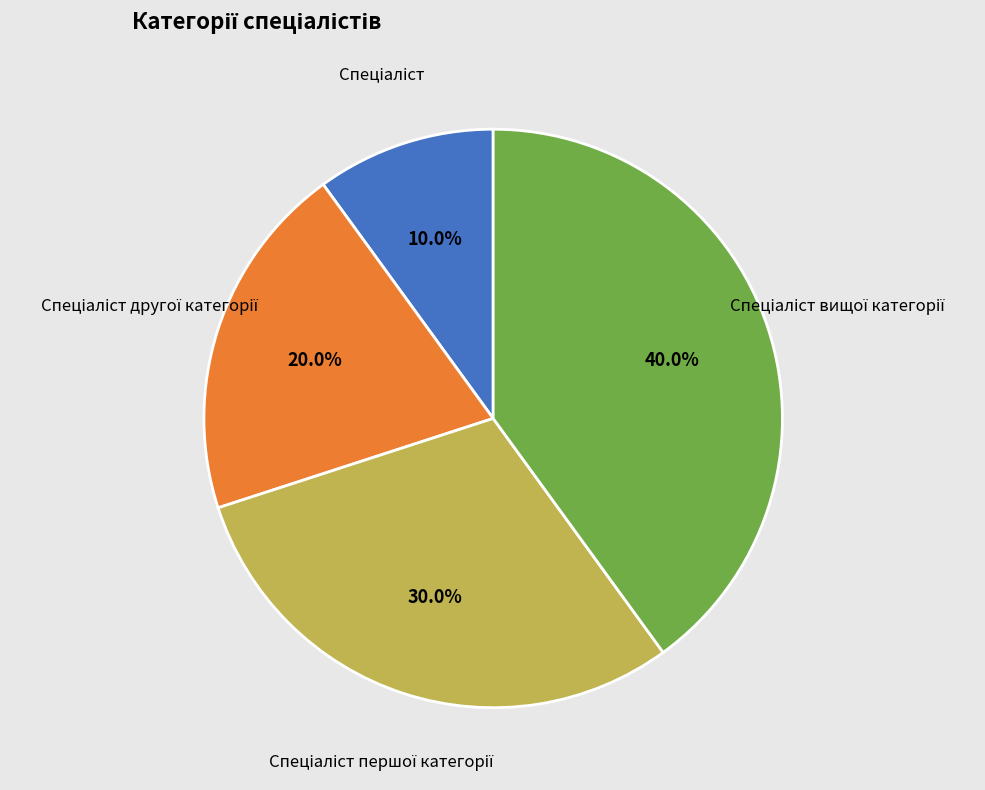

Is there any slice that represents more than half of the pie?

No